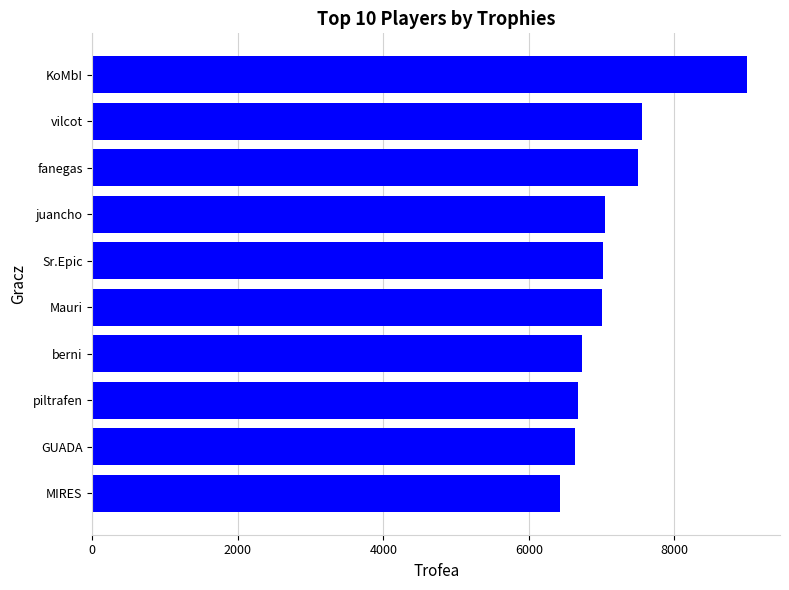

How many data points are less than 7013?

5